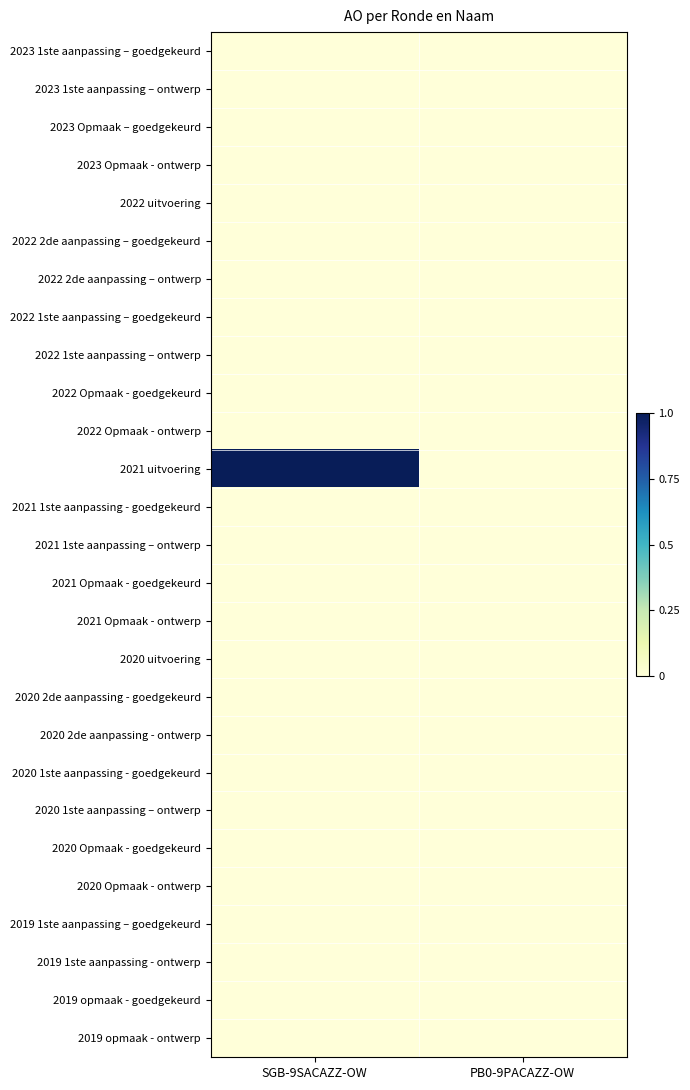

Reading right to left, list all the values displayed in this chart.

2023 1ste aanpassing – goedgekeurd: PB0-9PACAZZ-OW=0	SGB-9SACAZZ-OW=0
2023 1ste aanpassing – ontwerp: PB0-9PACAZZ-OW=0	SGB-9SACAZZ-OW=0
2023 Opmaak – goedgekeurd: PB0-9PACAZZ-OW=0	SGB-9SACAZZ-OW=0
2023 Opmaak - ontwerp: PB0-9PACAZZ-OW=0	SGB-9SACAZZ-OW=0
2022 uitvoering: PB0-9PACAZZ-OW=0	SGB-9SACAZZ-OW=0
2022 2de aanpassing – goedgekeurd: PB0-9PACAZZ-OW=0	SGB-9SACAZZ-OW=0
2022 2de aanpassing – ontwerp: PB0-9PACAZZ-OW=0	SGB-9SACAZZ-OW=0
2022 1ste aanpassing – goedgekeurd: PB0-9PACAZZ-OW=0	SGB-9SACAZZ-OW=0
2022 1ste aanpassing – ontwerp: PB0-9PACAZZ-OW=0	SGB-9SACAZZ-OW=0
2022 Opmaak - goedgekeurd: PB0-9PACAZZ-OW=0	SGB-9SACAZZ-OW=0
2022 Opmaak - ontwerp: PB0-9PACAZZ-OW=0	SGB-9SACAZZ-OW=0
2021 uitvoering: PB0-9PACAZZ-OW=0	SGB-9SACAZZ-OW=1
2021 1ste aanpassing - goedgekeurd: PB0-9PACAZZ-OW=0	SGB-9SACAZZ-OW=0
2021 1ste aanpassing – ontwerp: PB0-9PACAZZ-OW=0	SGB-9SACAZZ-OW=0
2021 Opmaak - goedgekeurd: PB0-9PACAZZ-OW=0	SGB-9SACAZZ-OW=0
2021 Opmaak - ontwerp: PB0-9PACAZZ-OW=0	SGB-9SACAZZ-OW=0
2020 uitvoering: PB0-9PACAZZ-OW=0	SGB-9SACAZZ-OW=0
2020 2de aanpassing - goedgekeurd: PB0-9PACAZZ-OW=0	SGB-9SACAZZ-OW=0
2020 2de aanpassing - ontwerp: PB0-9PACAZZ-OW=0	SGB-9SACAZZ-OW=0
2020 1ste aanpassing - goedgekeurd: PB0-9PACAZZ-OW=0	SGB-9SACAZZ-OW=0
2020 1ste aanpassing – ontwerp: PB0-9PACAZZ-OW=0	SGB-9SACAZZ-OW=0
2020 Opmaak - goedgekeurd: PB0-9PACAZZ-OW=0	SGB-9SACAZZ-OW=0
2020 Opmaak - ontwerp: PB0-9PACAZZ-OW=0	SGB-9SACAZZ-OW=0
2019 1ste aanpassing – goedgekeurd: PB0-9PACAZZ-OW=0	SGB-9SACAZZ-OW=0
2019 1ste aanpassing - ontwerp: PB0-9PACAZZ-OW=0	SGB-9SACAZZ-OW=0
2019 opmaak - goedgekeurd: PB0-9PACAZZ-OW=0	SGB-9SACAZZ-OW=0
2019 opmaak - ontwerp: PB0-9PACAZZ-OW=0	SGB-9SACAZZ-OW=0